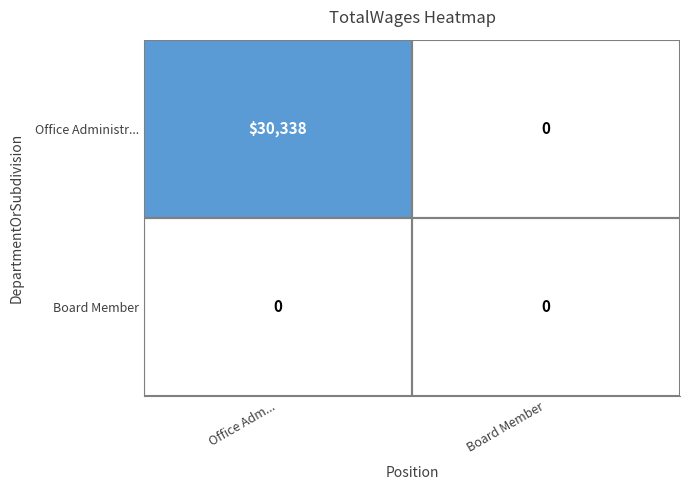

Which series has the largest total across all categories?

Office Administr...